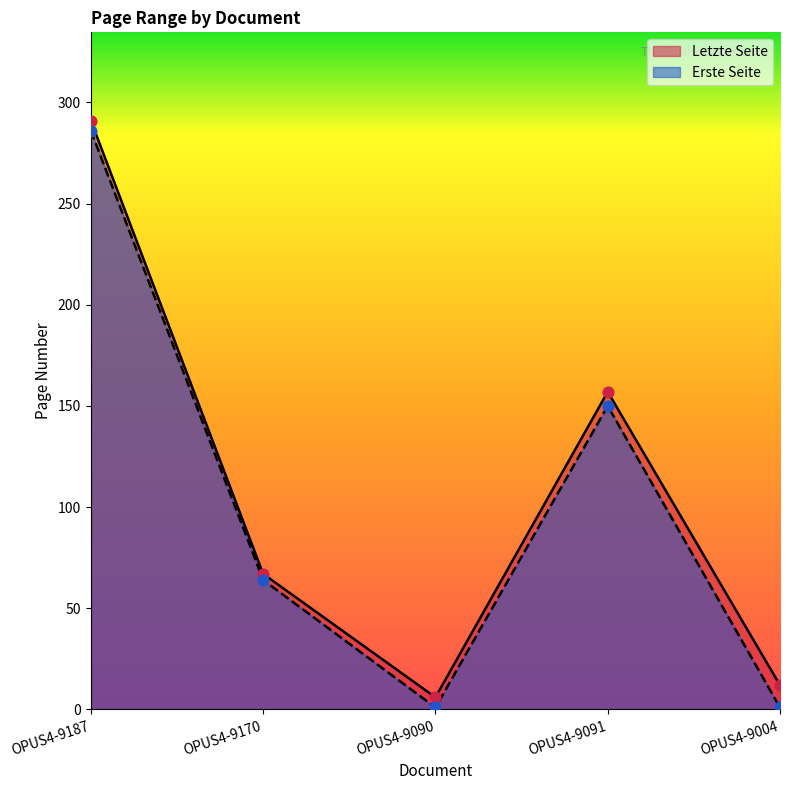

Which series has the largest Y range (max minus min)?

Letzte Seite